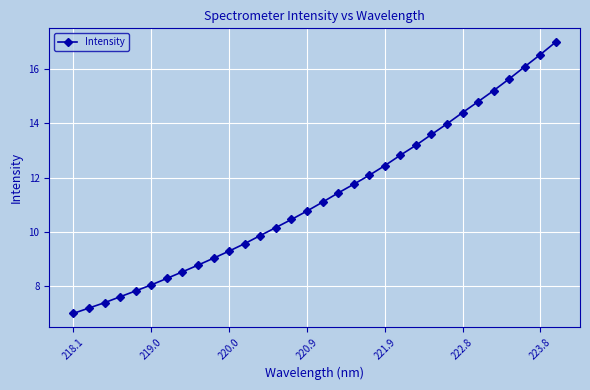

How many data points are less than 11?

16